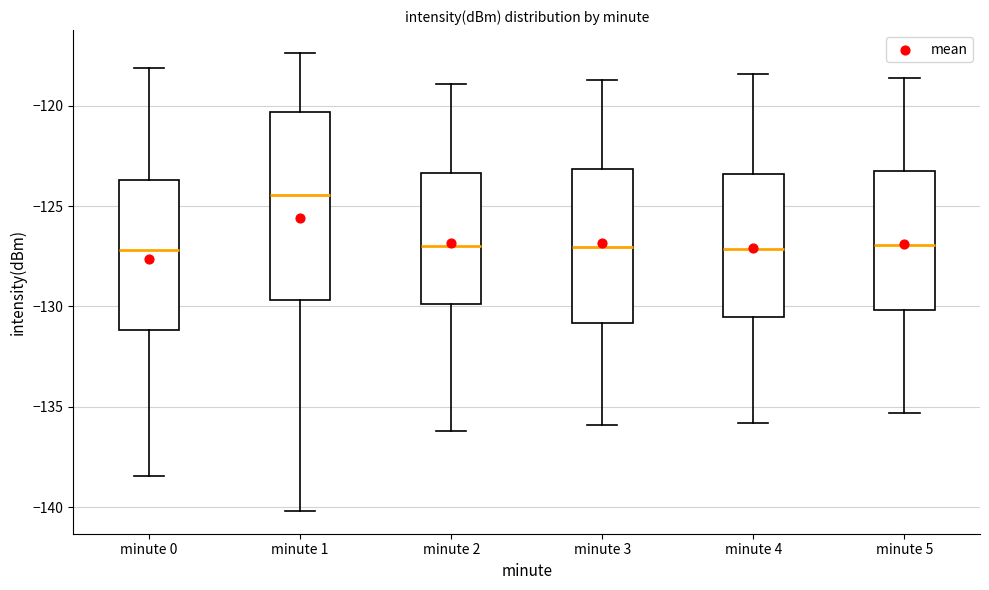

Comparing the boxes themselves (not the whiskers), which one is the tallest?

minute 1